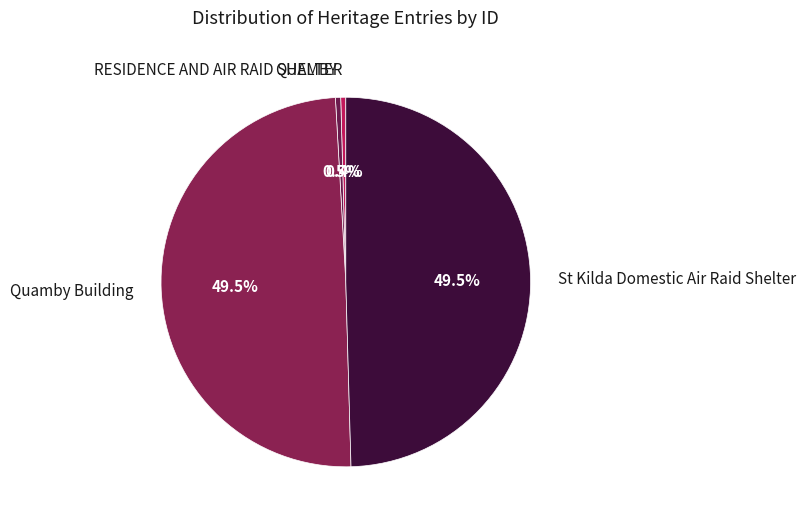

The RESIDENCE AND AIR RAID SHELTER slice represents 0% of the pie. True or false?

True